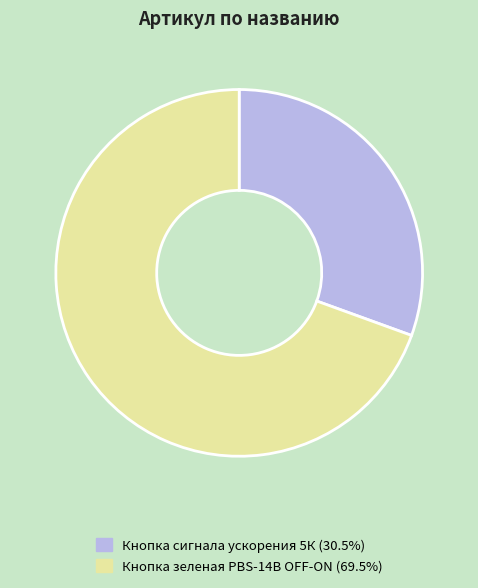

Approximately how many times larger is the value at Кнопка зеленая PBS-14B OFF-ON compared to Кнопка сигнала ускорения 5К?

2.3